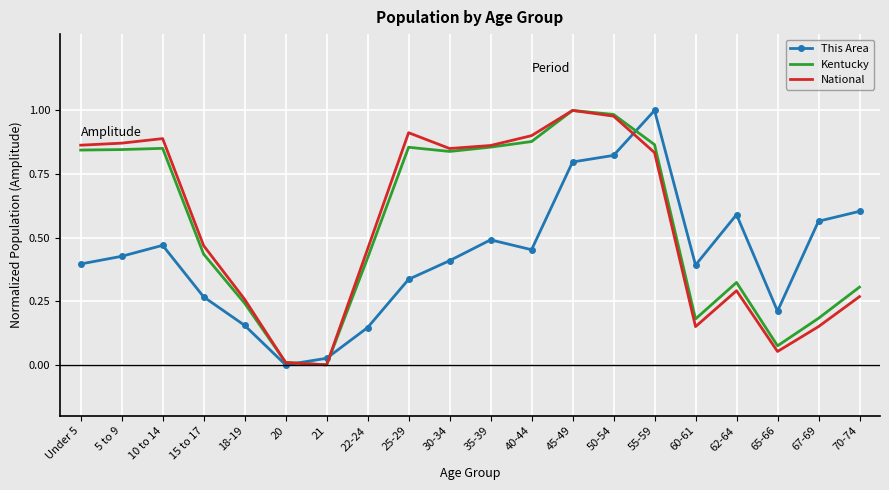

Which series ends up on top after the final intersection of National and This Area?

This Area